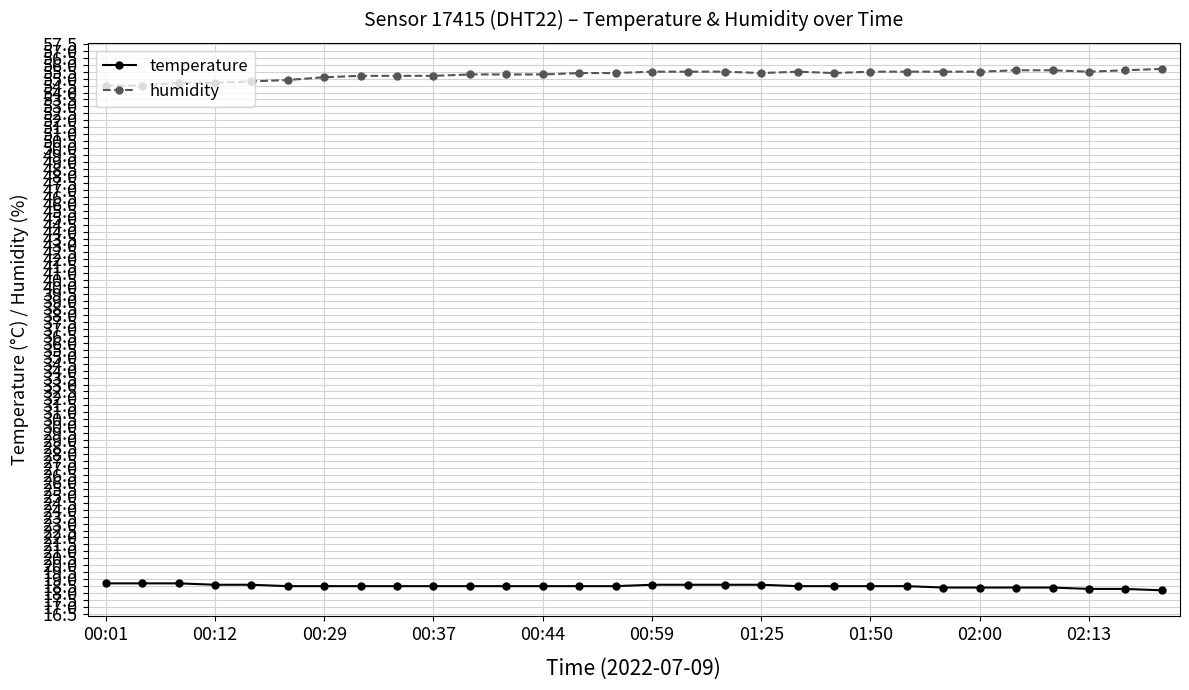

What is the value of the temperature point at the 22nd from the left?

18.5